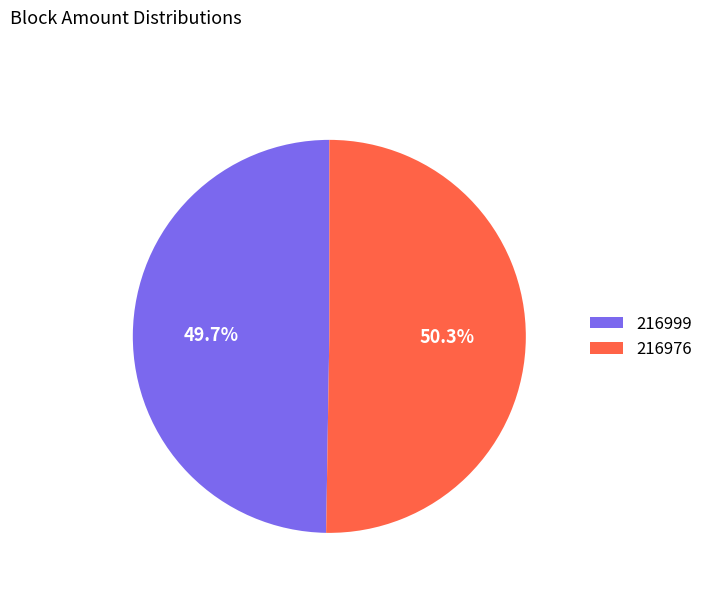

Which slice is the smallest?

216999